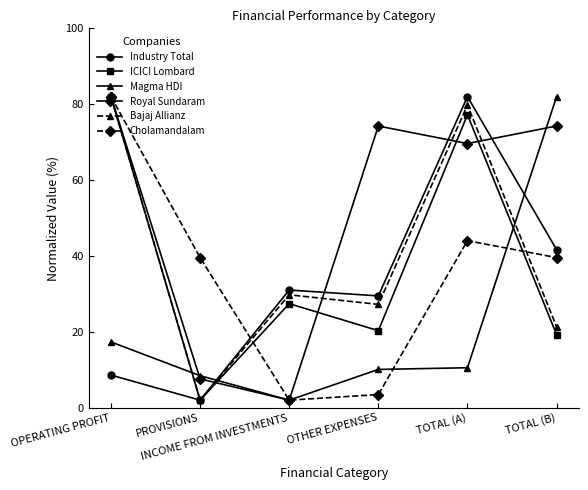

At which label is Magma HDI closest to 42?

OPERATING PROFIT